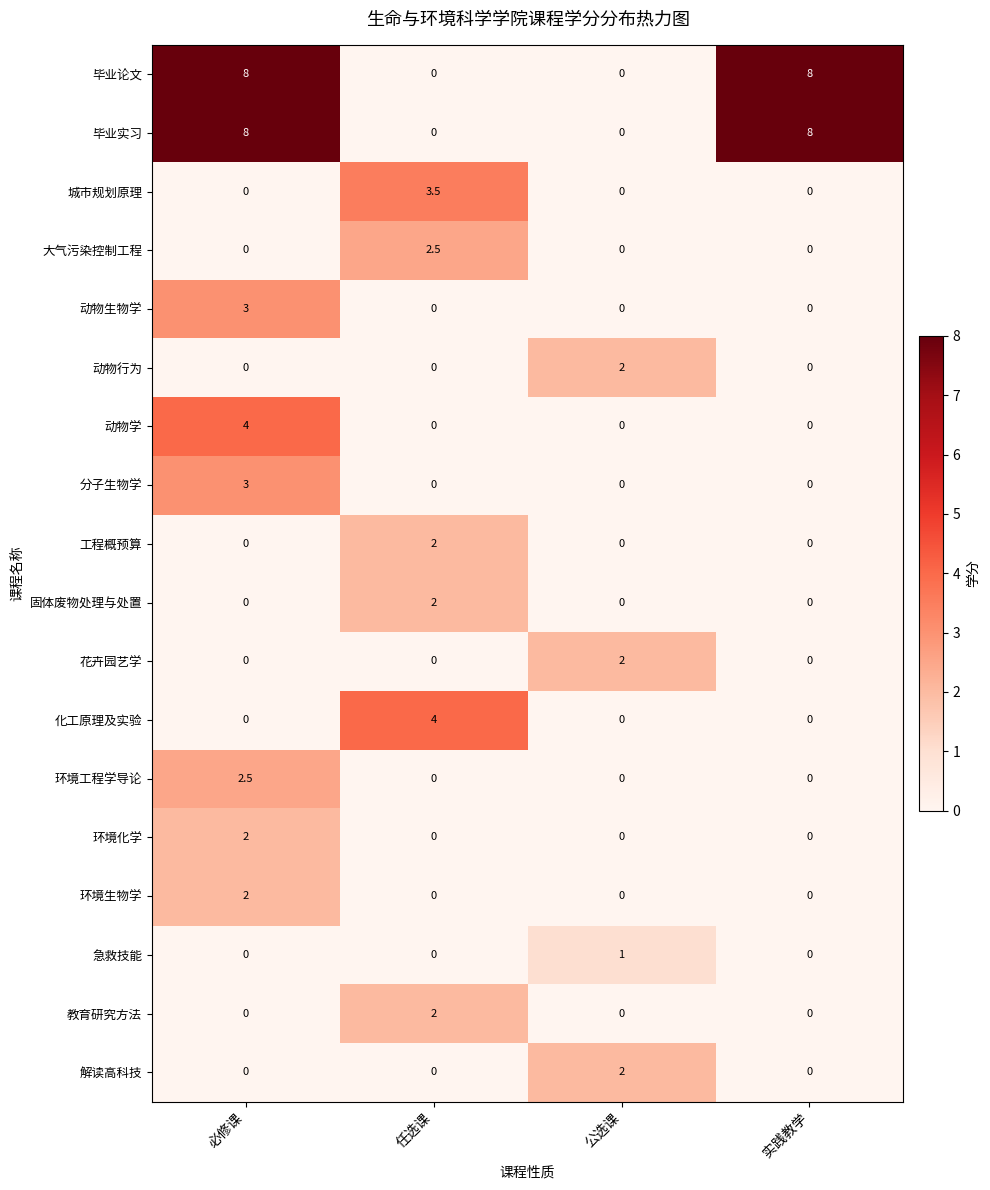

The 分子生物学 series shows 1.6 at 任选课. True or false?

False